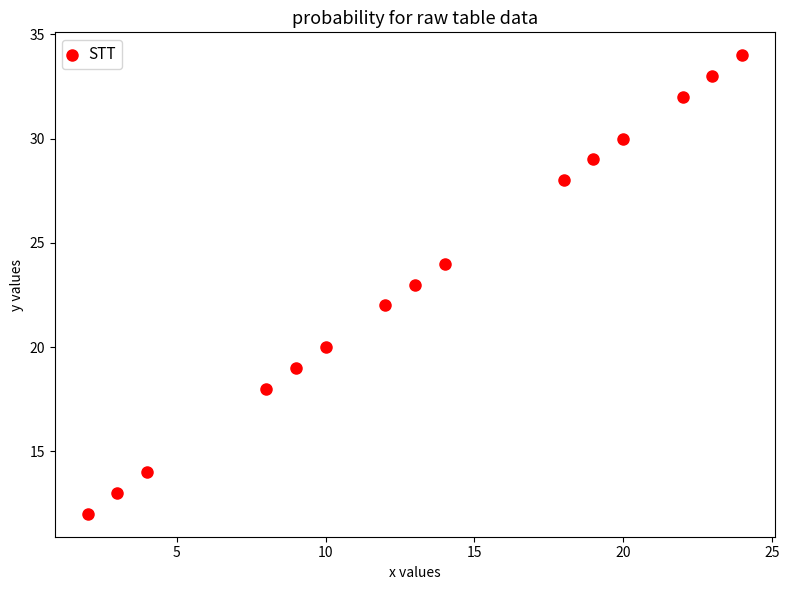

What is the range of Y values (max minus min)?

22